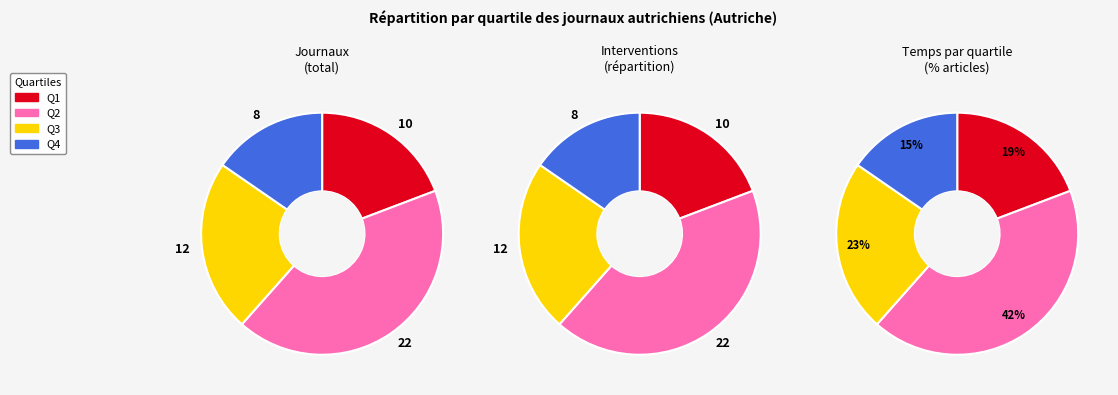

What percentage is the Q3 slice, to the nearest percent?

23%